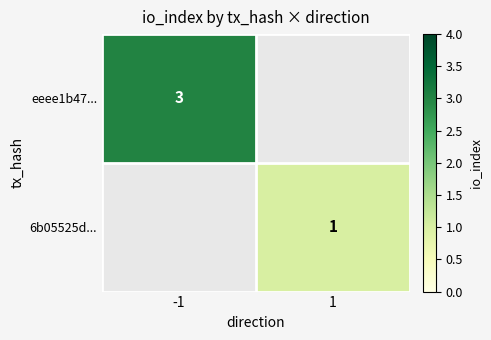

Is the value of eeee1b47... at -1 greater than the value of 6b05525d... at 1?

Yes